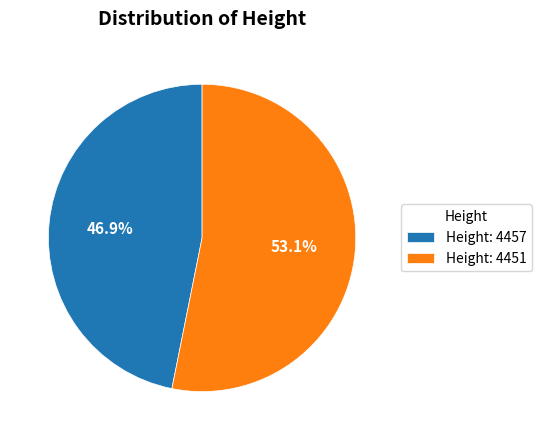

Which category has the biggest portion of the pie?

Height: 4451